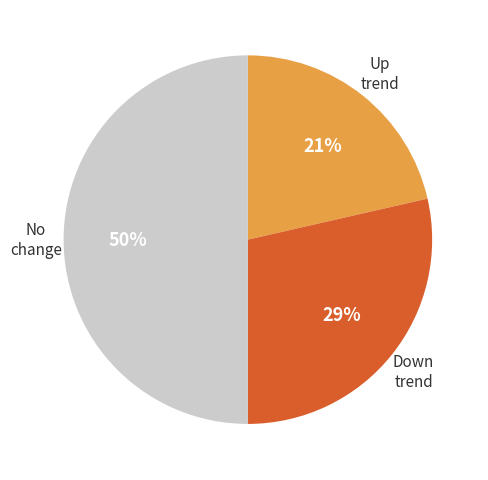

To the nearest percent, what is the average slice percentage?

33%